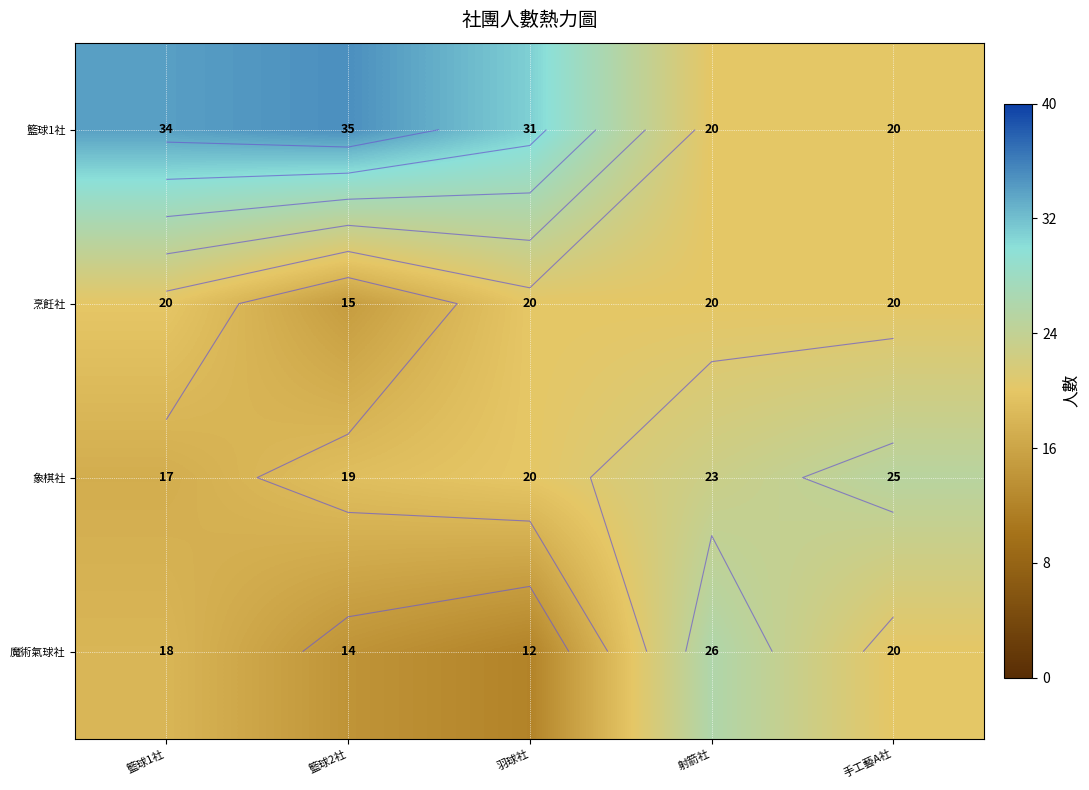

At how many categories does at least one series exceed 24?

5